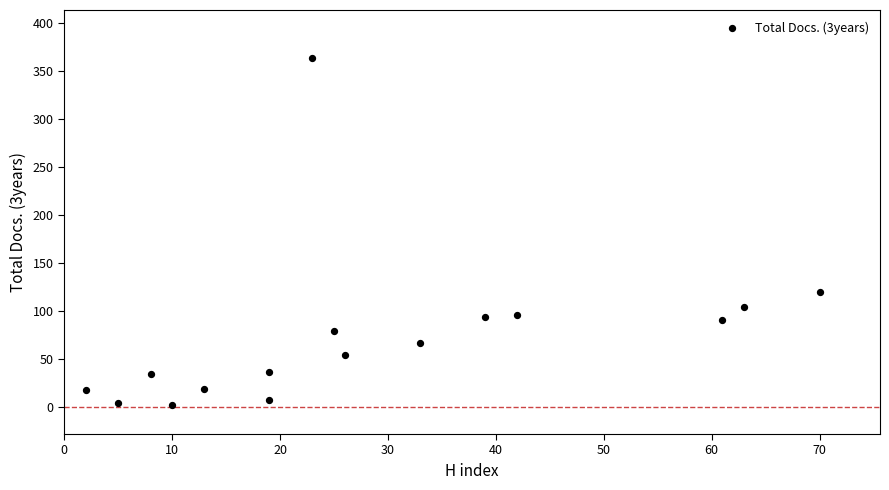

What Y value in the scatter plot is closest to 183?

120